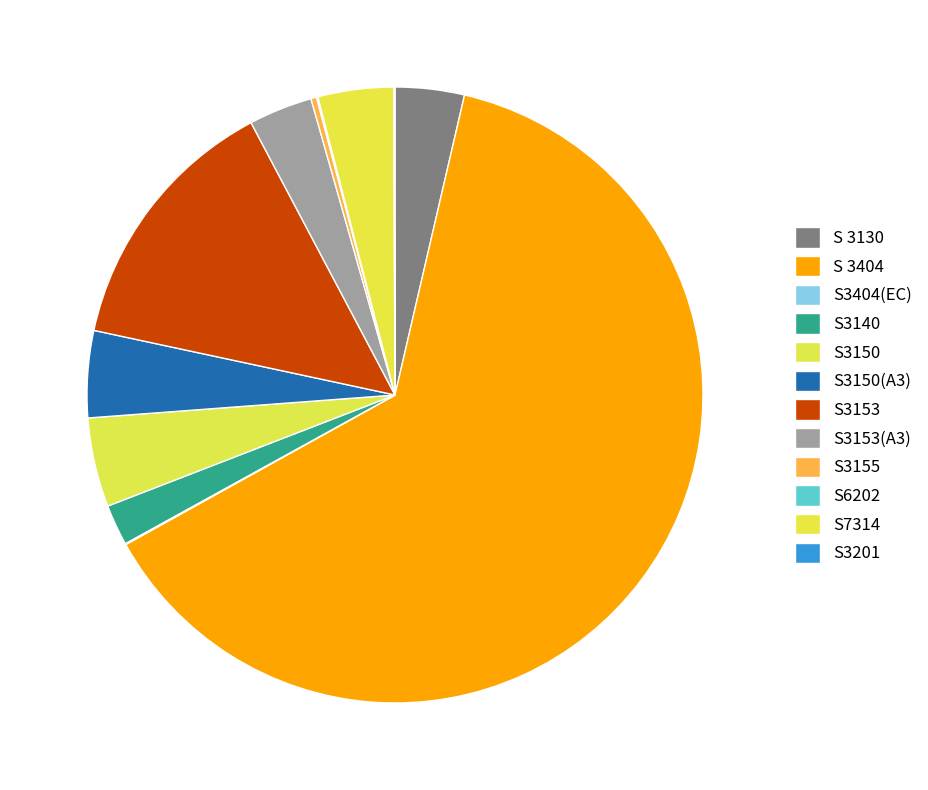

What is the smallest slice in the pie chart?

S3404(EC)